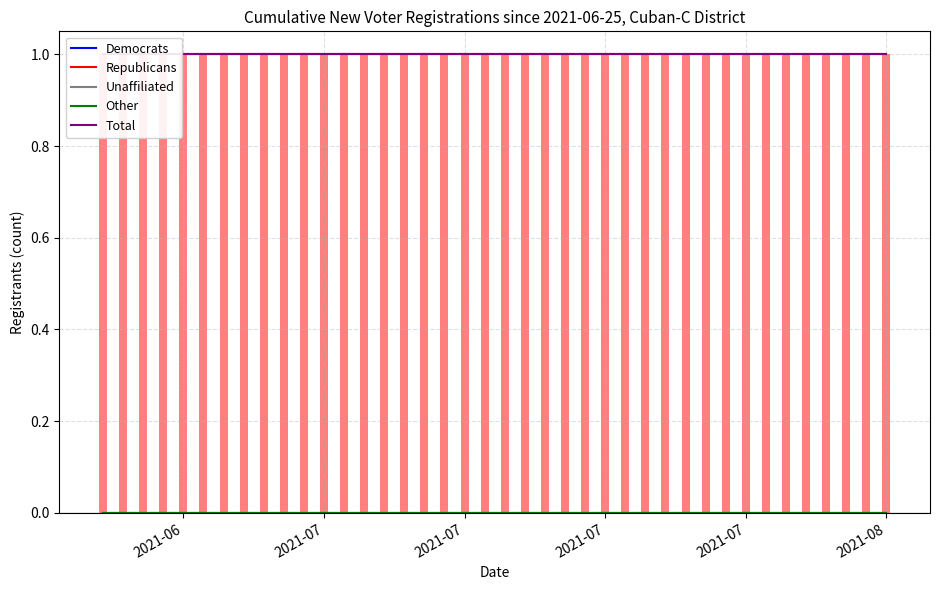

Rank the series at 2021-07 from highest to lowest value.

Republicans, Total, Democrats, Unaffiliated, Other